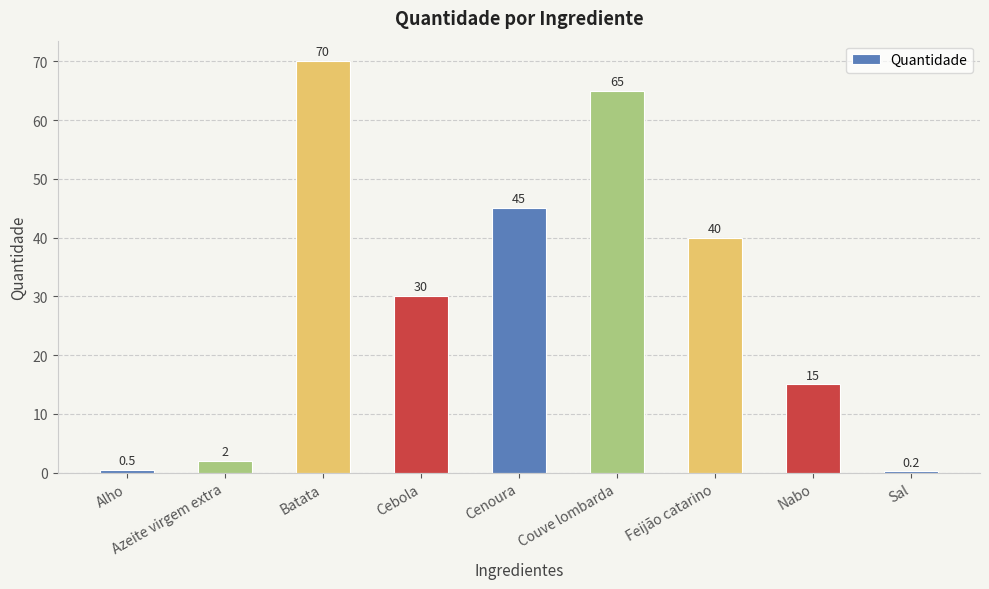

What is the greatest value displayed?

70.0